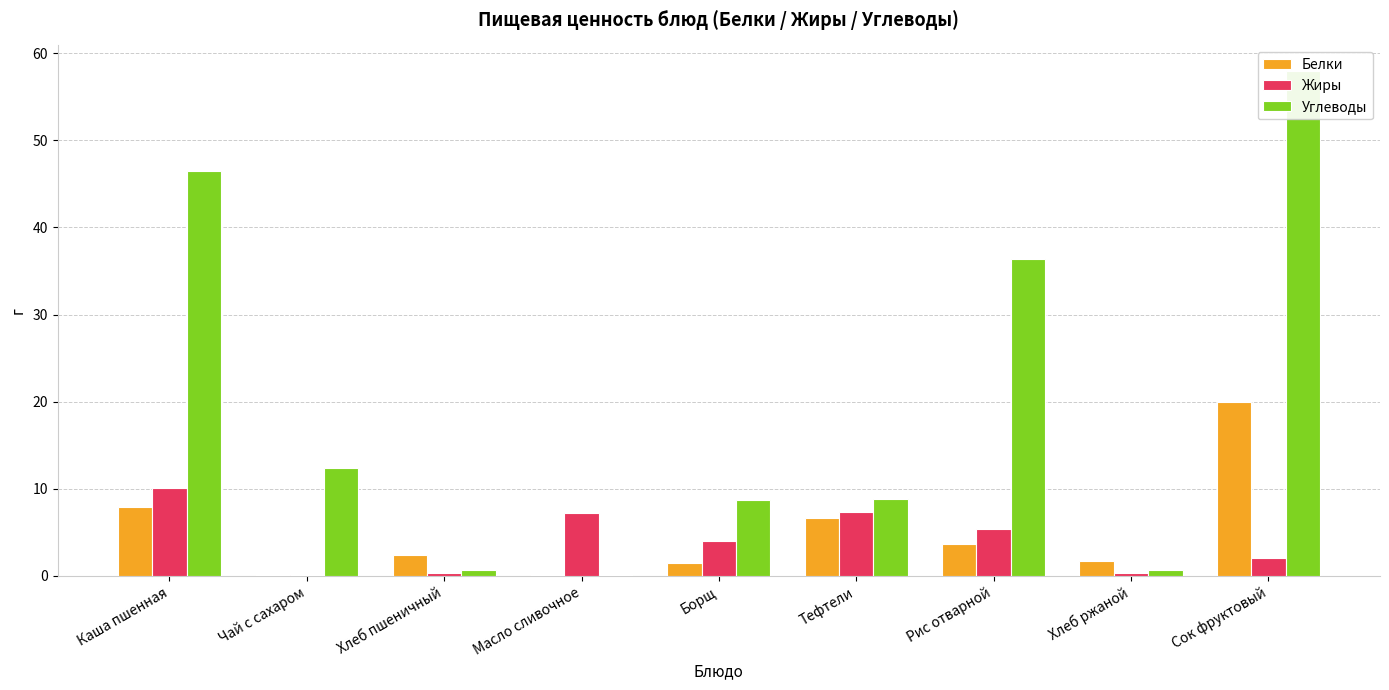

What is the value of the Жиры bar at the 2nd from the left?

0.1